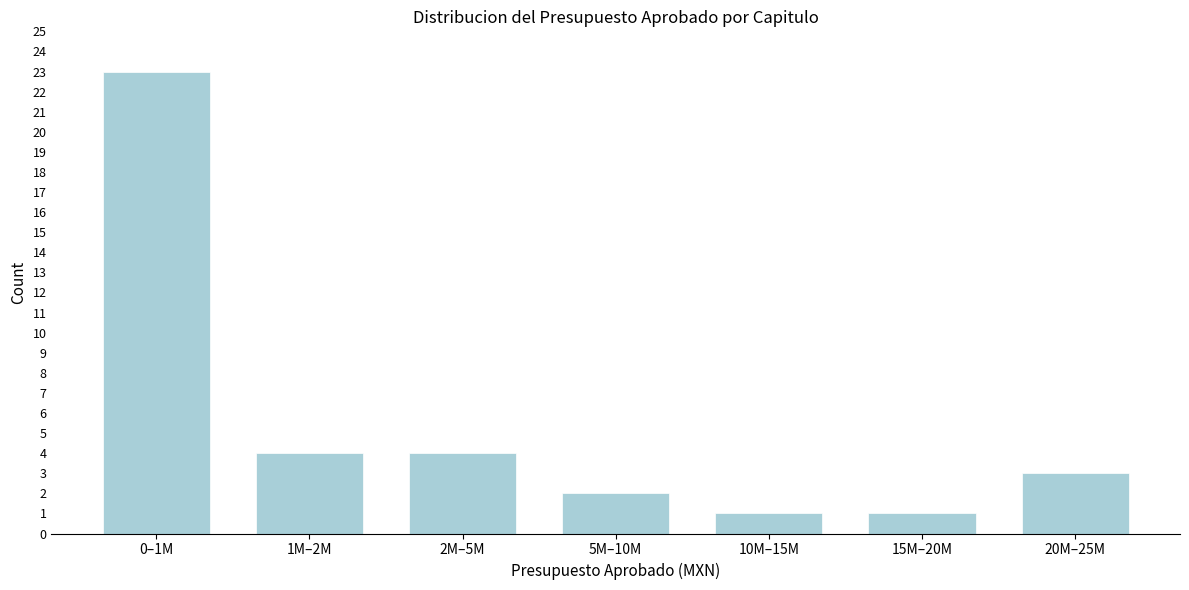

Reading right to left, what are all the values shown in this chart?

3	1	1	2	4	4	23